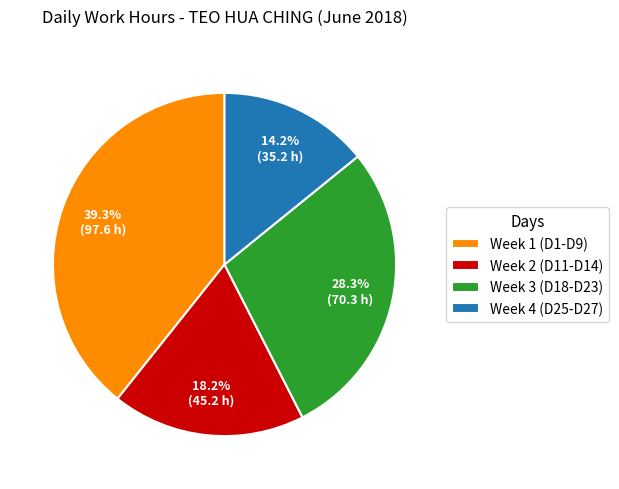

Rank the categories by value from lowest to highest.

Week 4 (D25-D27), Week 2 (D11-D14), Week 3 (D18-D23), Week 1 (D1-D9)